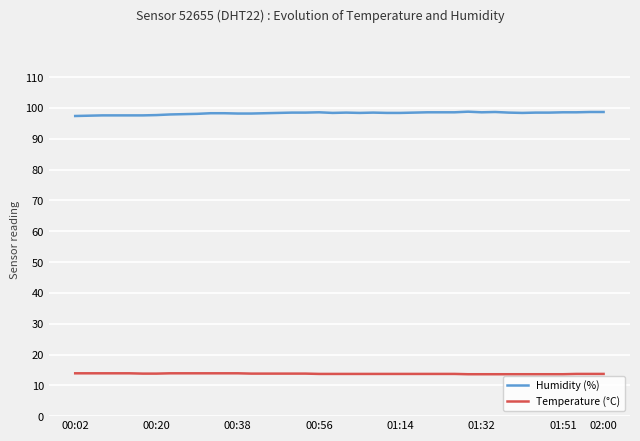

True or false: Humidity (%) and Temperature (°C) cross at least once.

False